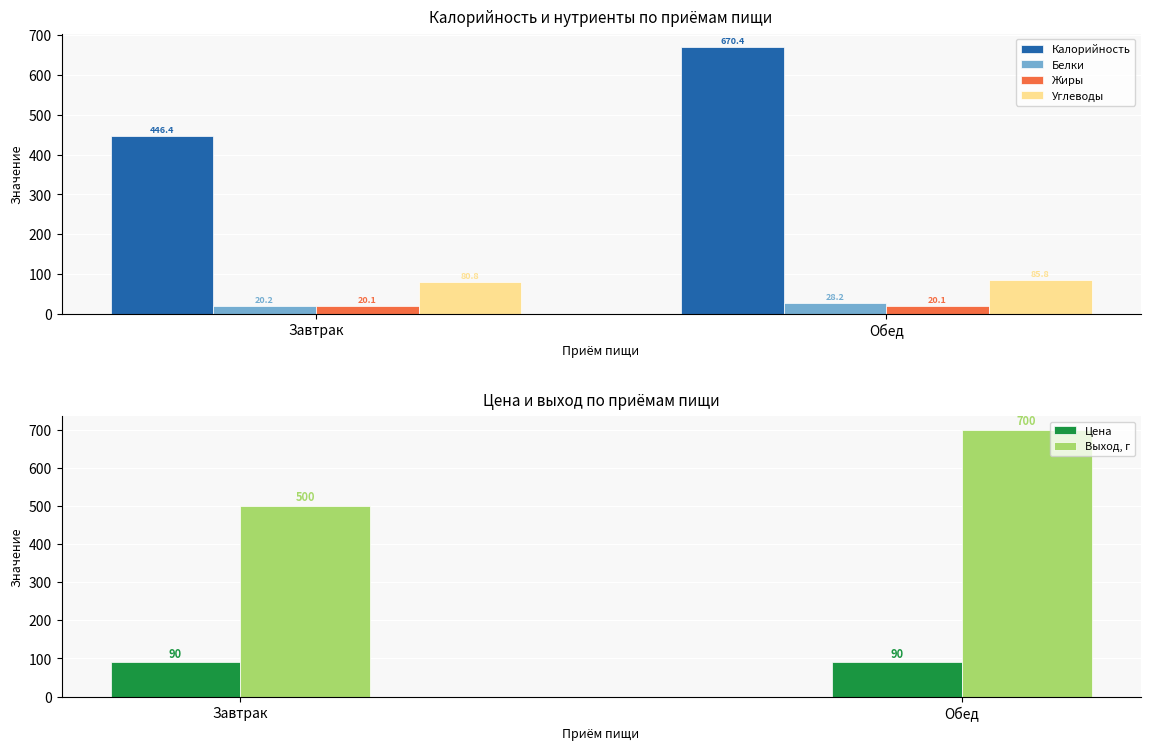

What is the value of the Калорийность bar at the 1st from the left?

446.4